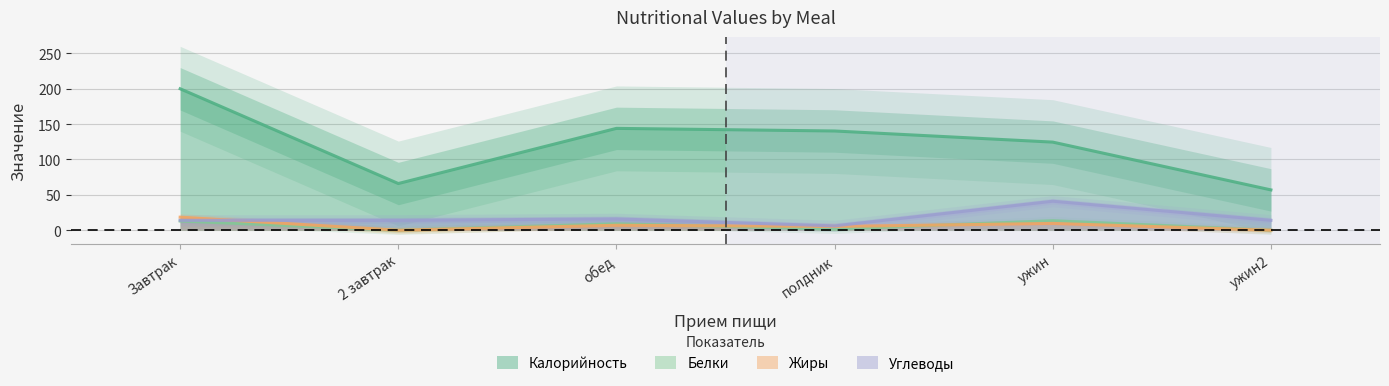

How many values in Жиры are above zero?

4